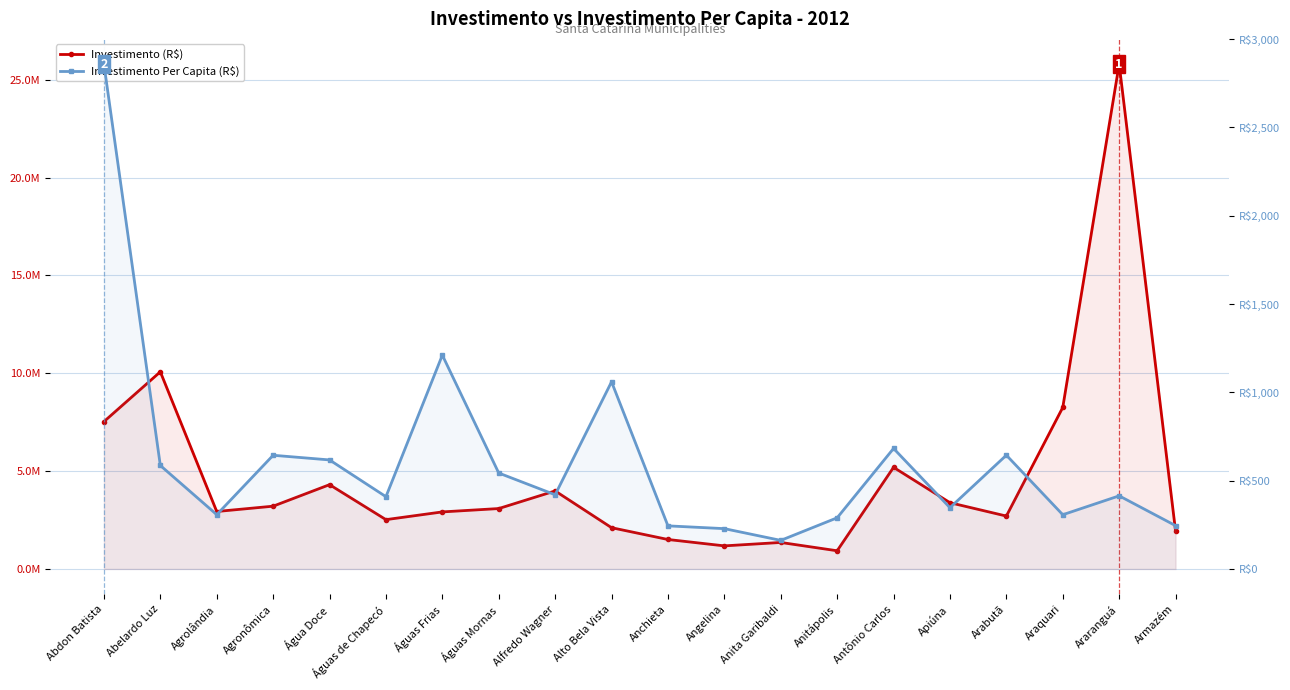

What is the label of the 16th point from the right?

Água Doce